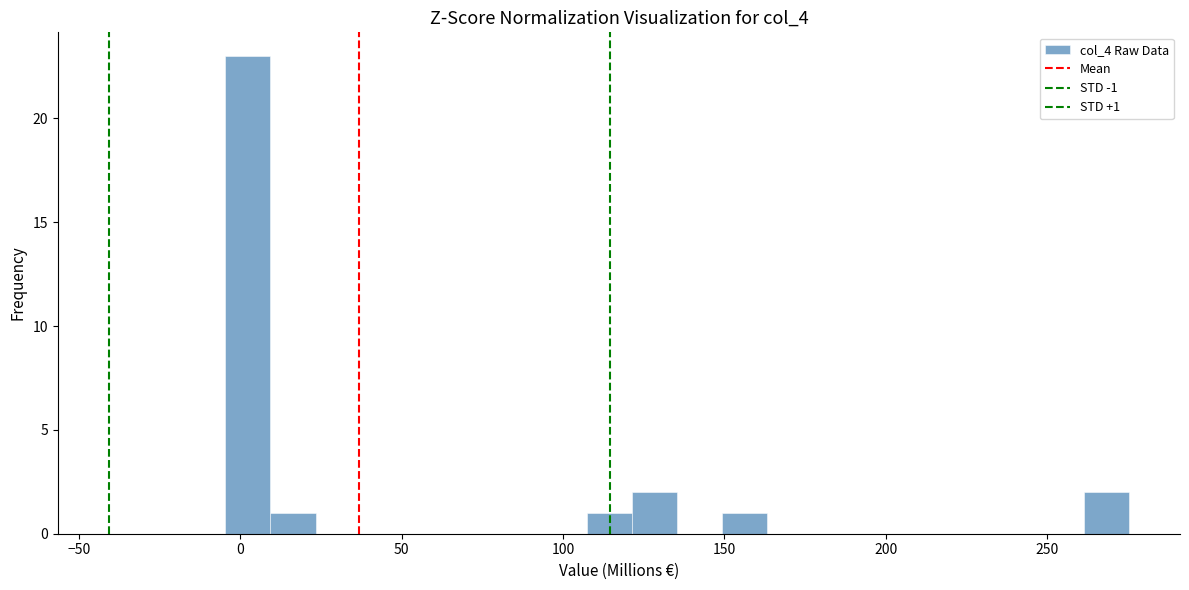

Read against the x-axis, roughly where is the centre of the tallest bar?

0